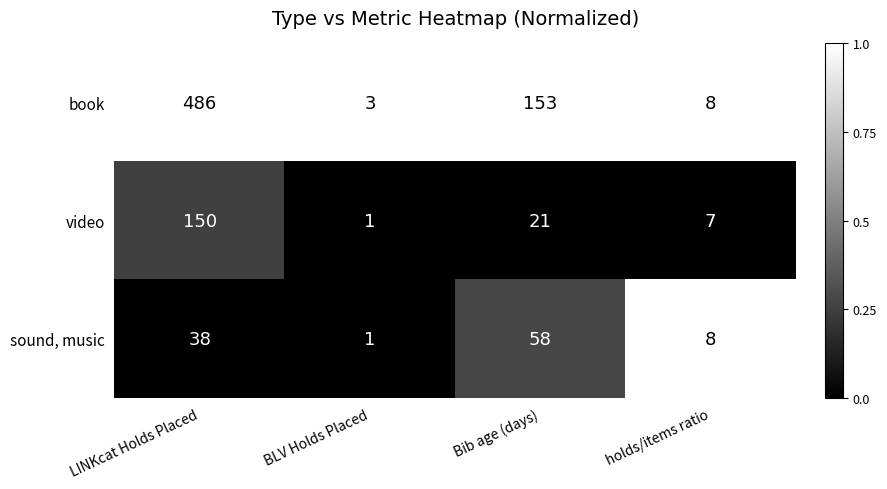

What is the sum of the sound, music values at holds/items ratio and LINKcat Holds Placed?

46